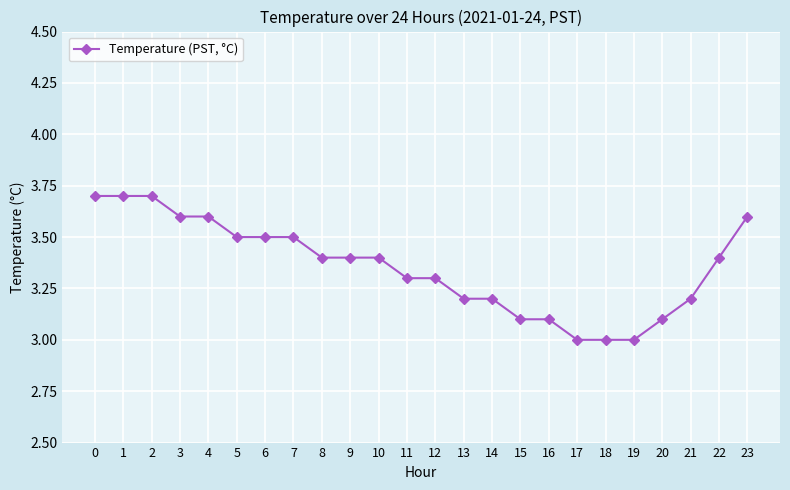

What is the minimum value shown in the chart?

3.0